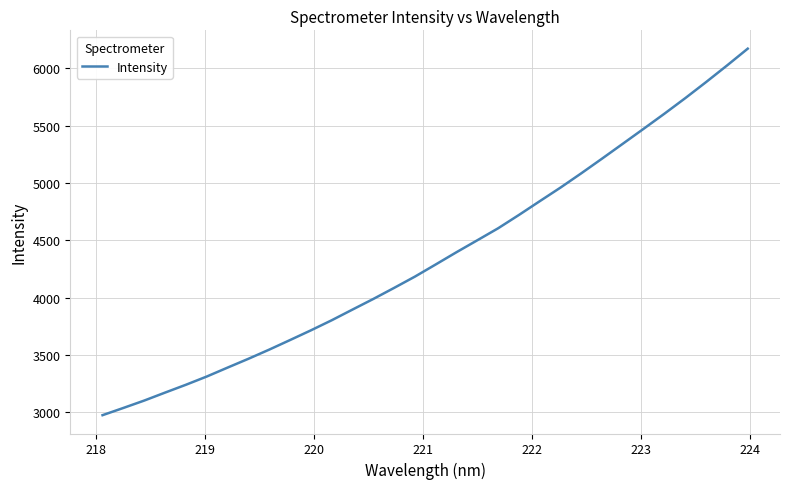

How many series are shown in this chart?

1